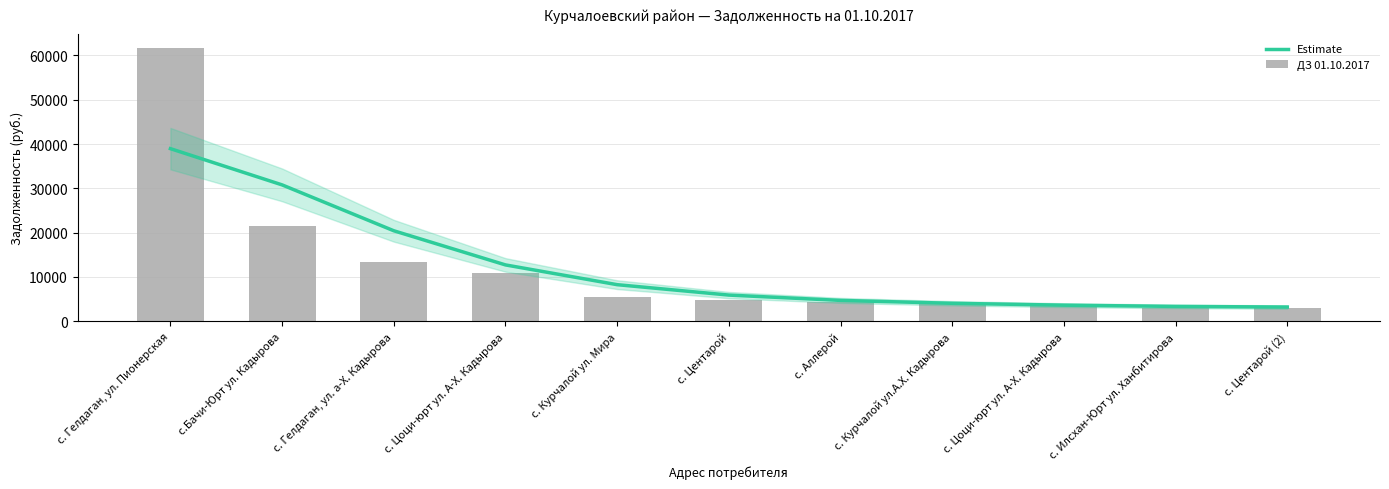

Count the number of data series in this chart.

2